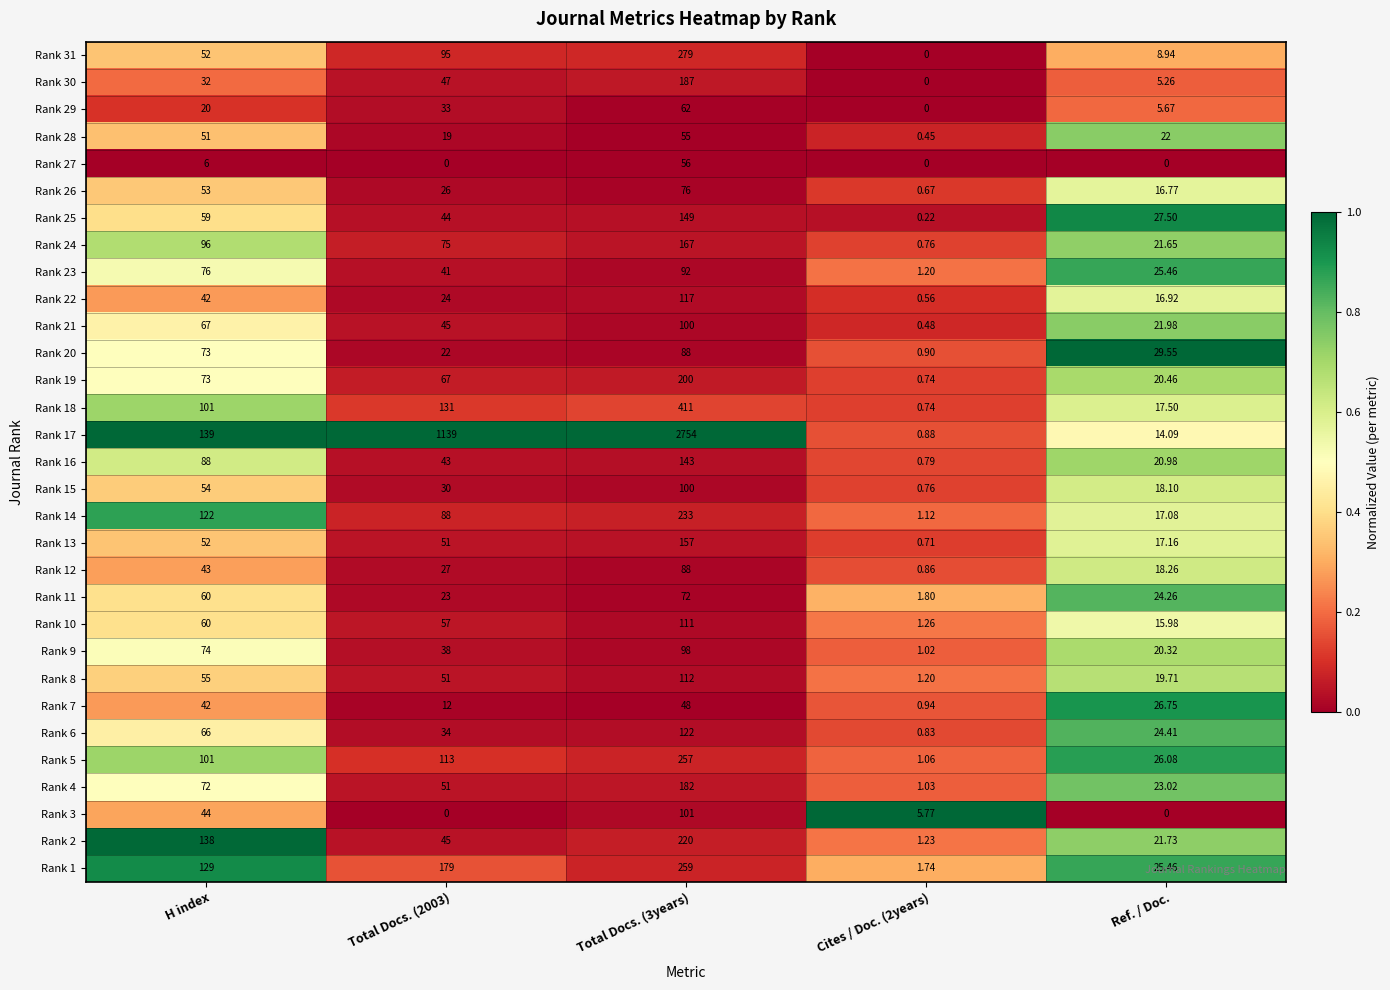

Is the value of Rank 29 at Cites / Doc. (2years) greater than the value of Rank 17 at Total Docs. (2003)?

No